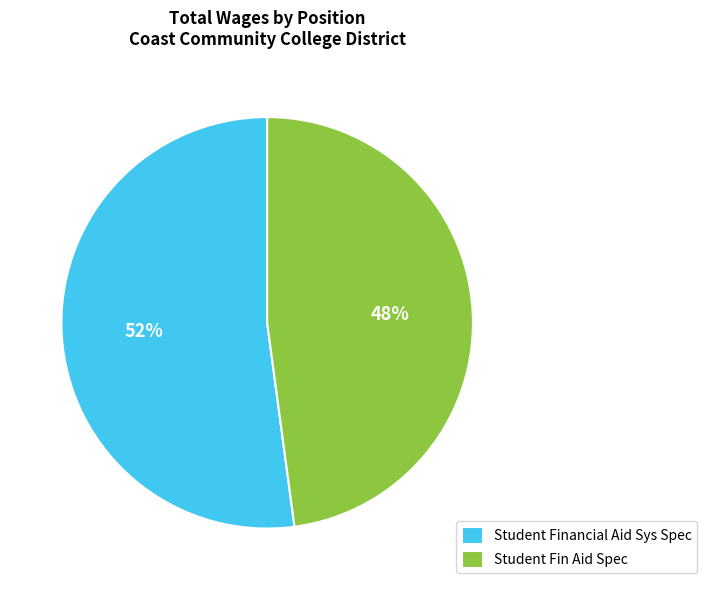

Between Student Fin Aid Spec and Student Financial Aid Sys Spec, which is larger?

Student Financial Aid Sys Spec